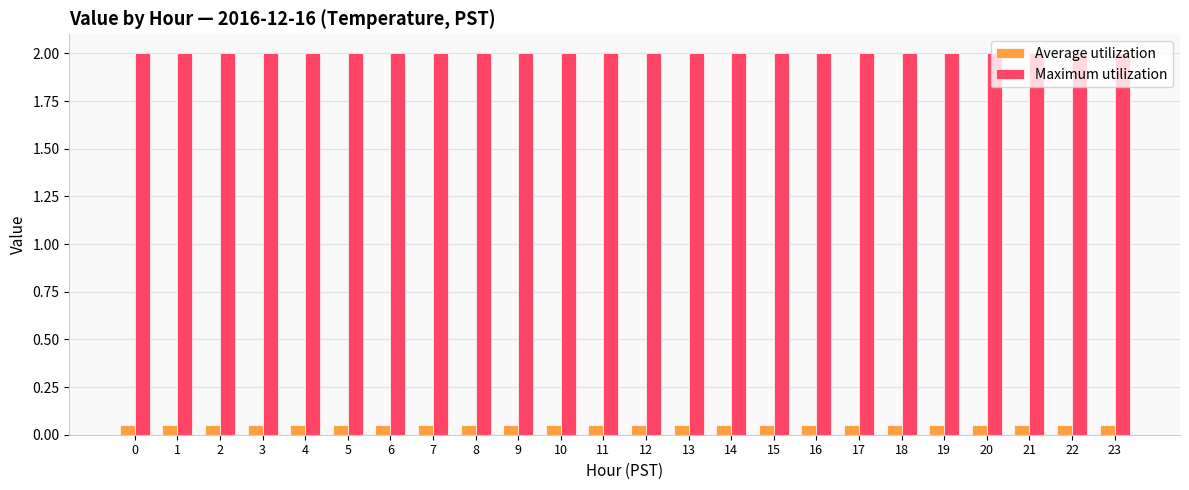

Is the value of Average utilization at 23 greater than the value of Maximum utilization at 8?

No